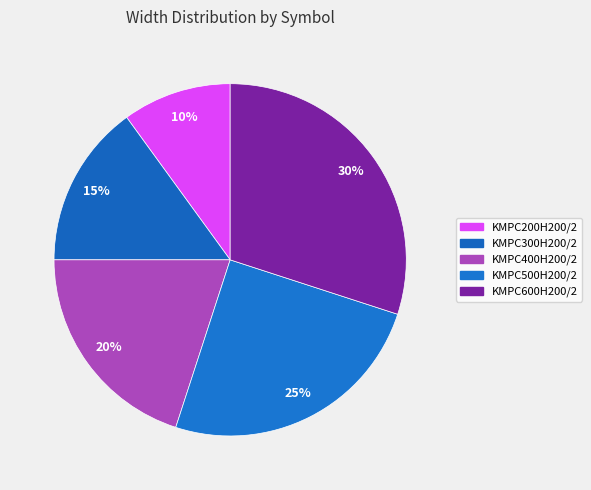

To the nearest percent, what is the average slice percentage?

20%